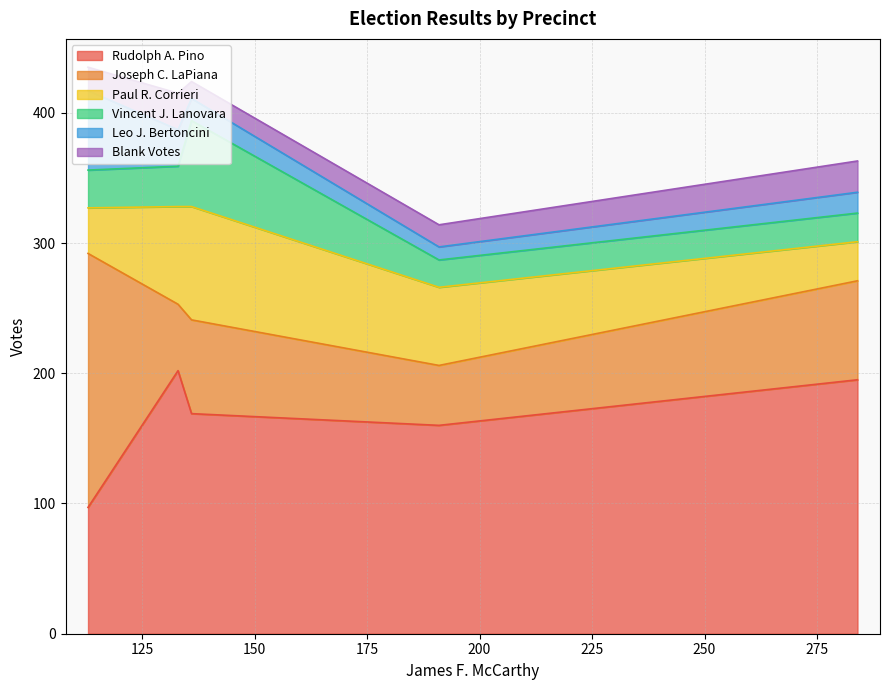

At which category does Blank Votes reach its first local valley?

191